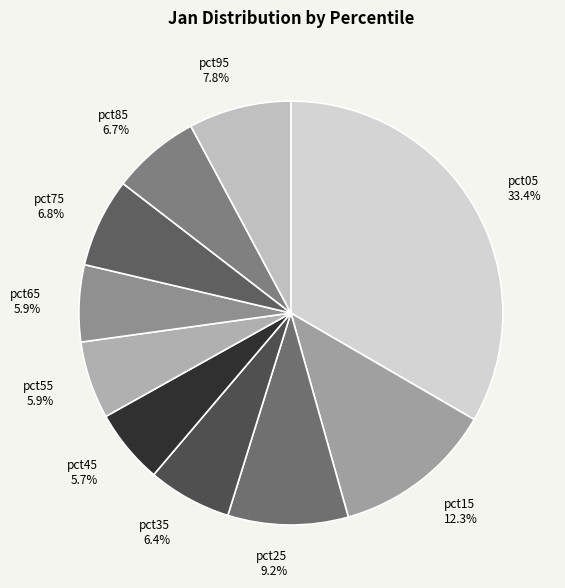

Do pct85 and pct45 together represent more than half of the pie?

No